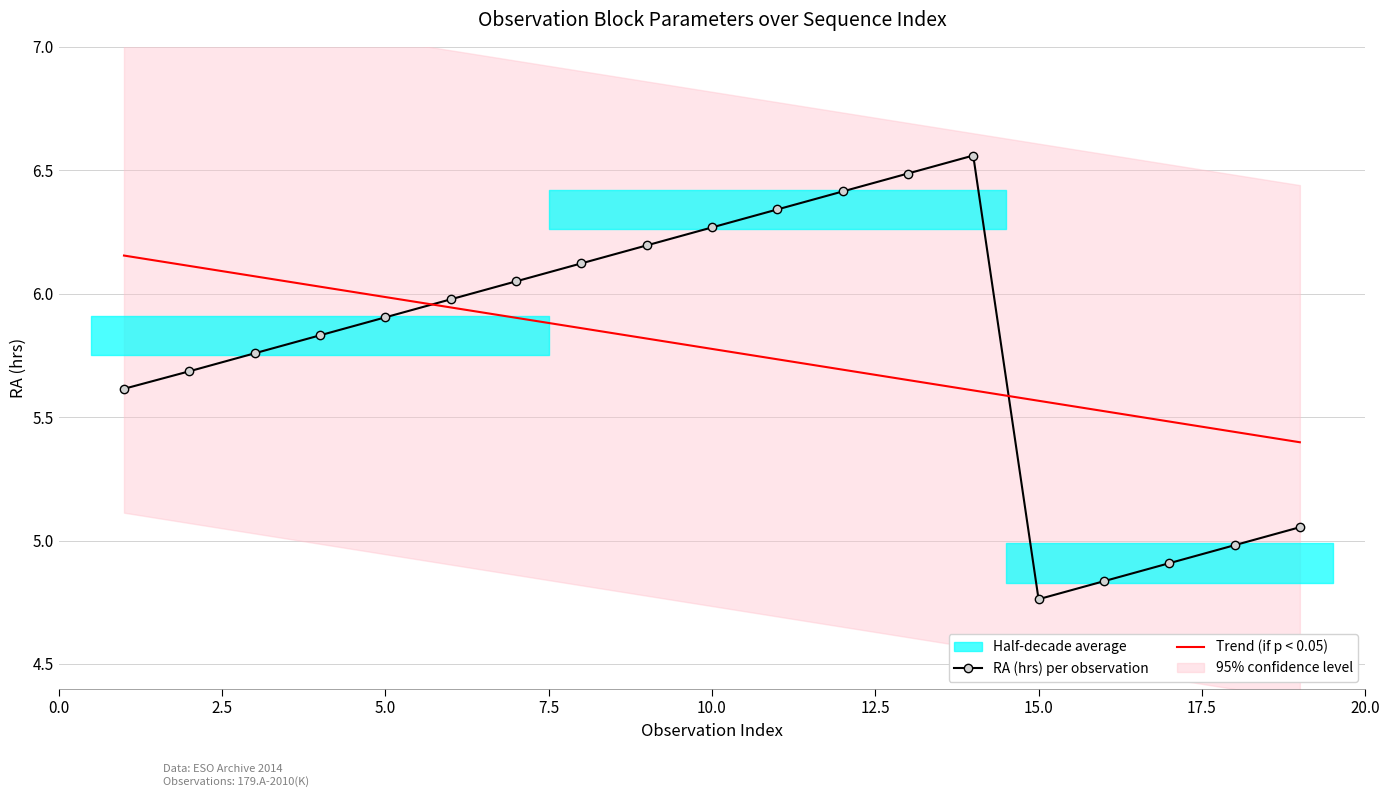

Is it true that RA (hrs) per observation equals 9.6 at 10.0?

False